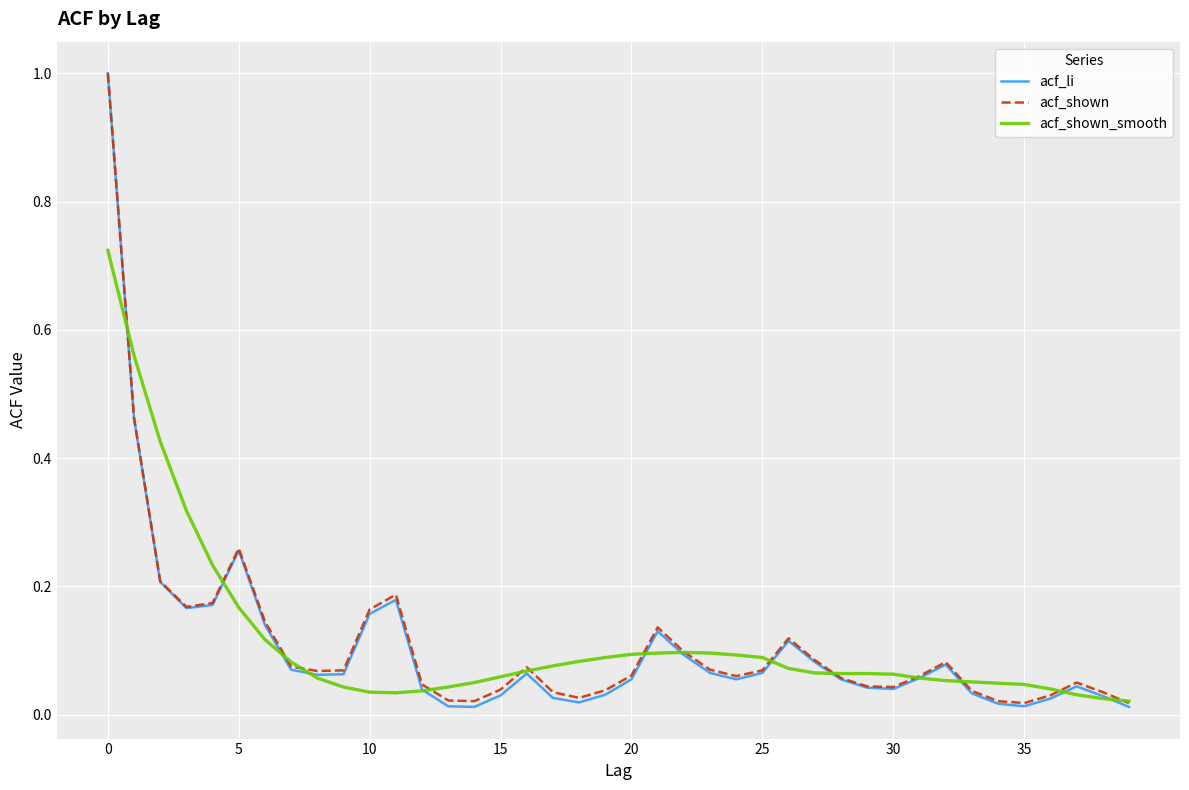

Which series has the largest range (max minus min)?

acf_li